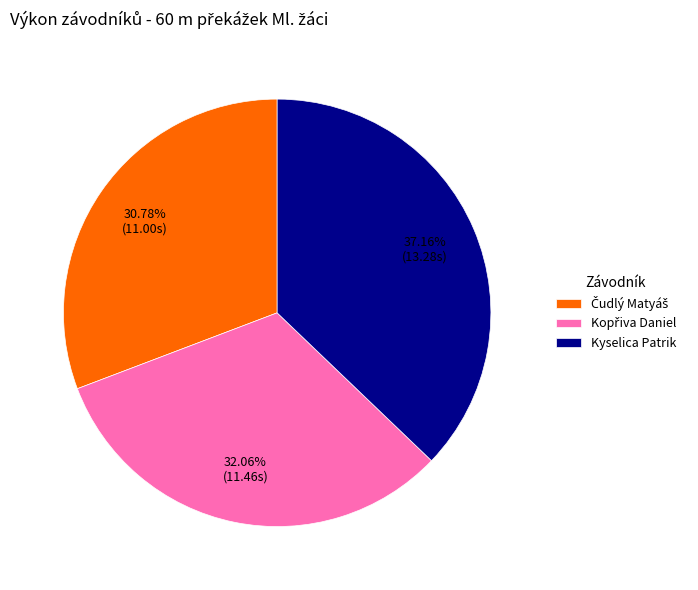

Does Kyselica Patrik account for over 50% of the chart?

No